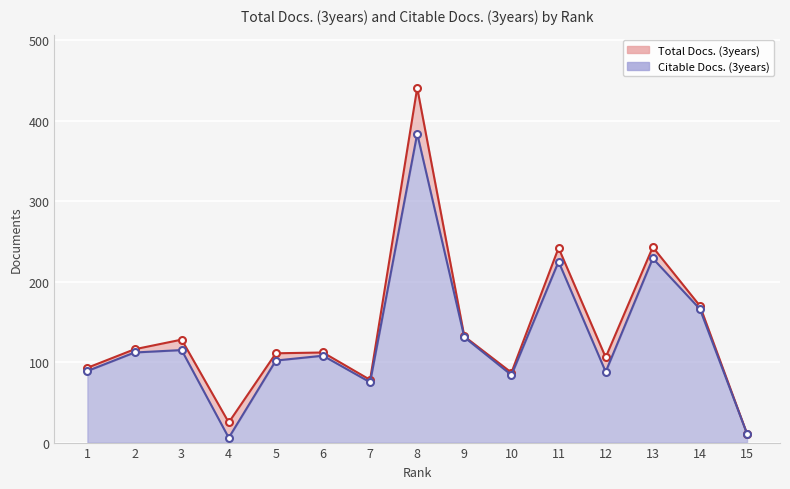

Rank the series by their maximum value, from lowest to highest.

Citable Docs. (3years), Total Docs. (3years)